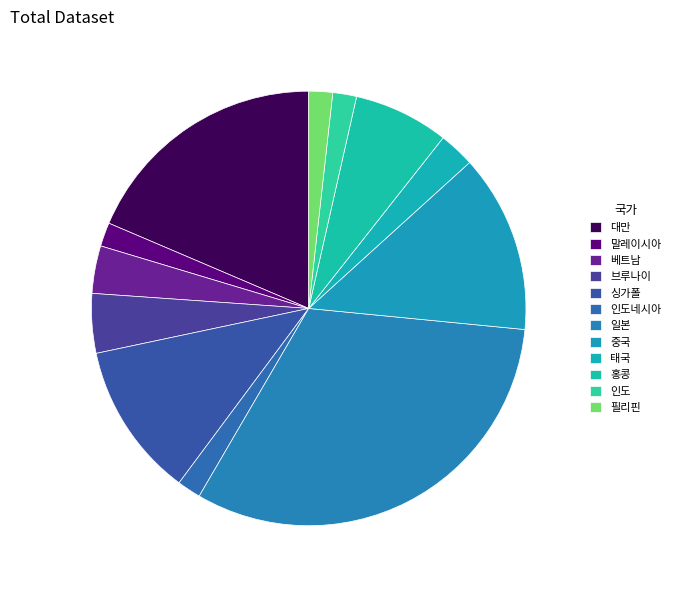

What percentage is the 브루나이 slice, to the nearest percent?

4%